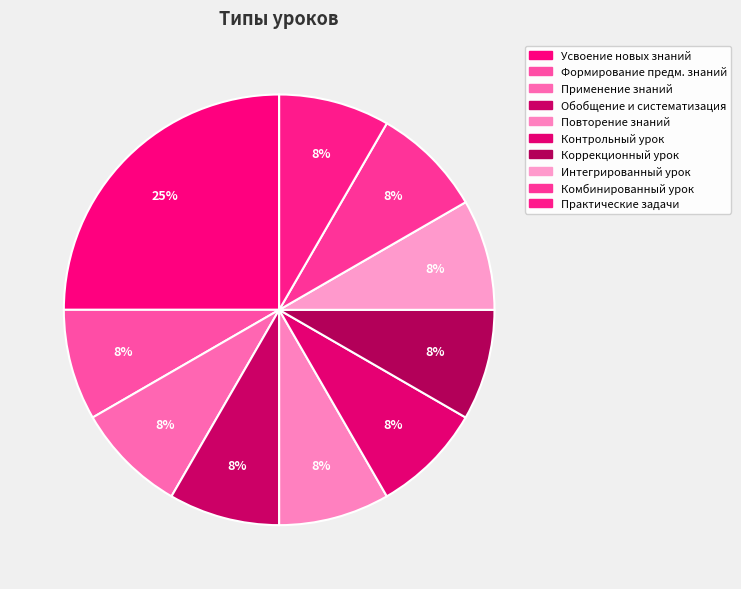

How many slices are in this pie chart?

10